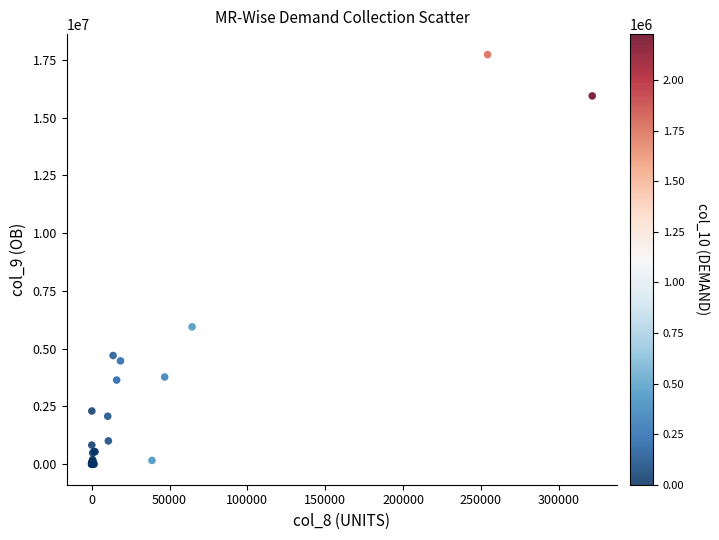

What Y value in the scatter plot is closest to 8860180?

5941406.0